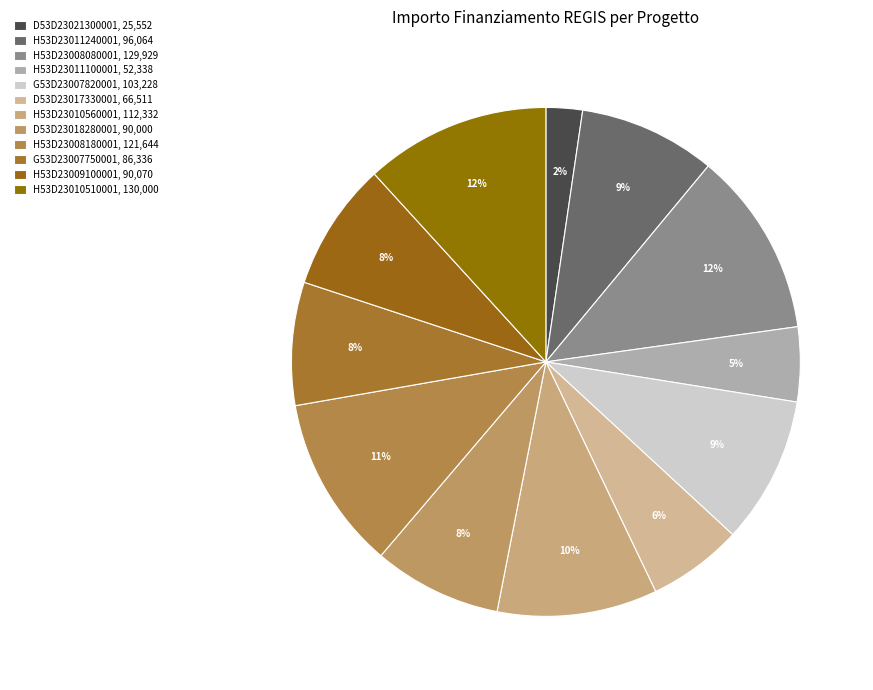

To the nearest percent, what is the difference between the H53D23010560001 and D53D23017330001 slice percentages?

4%